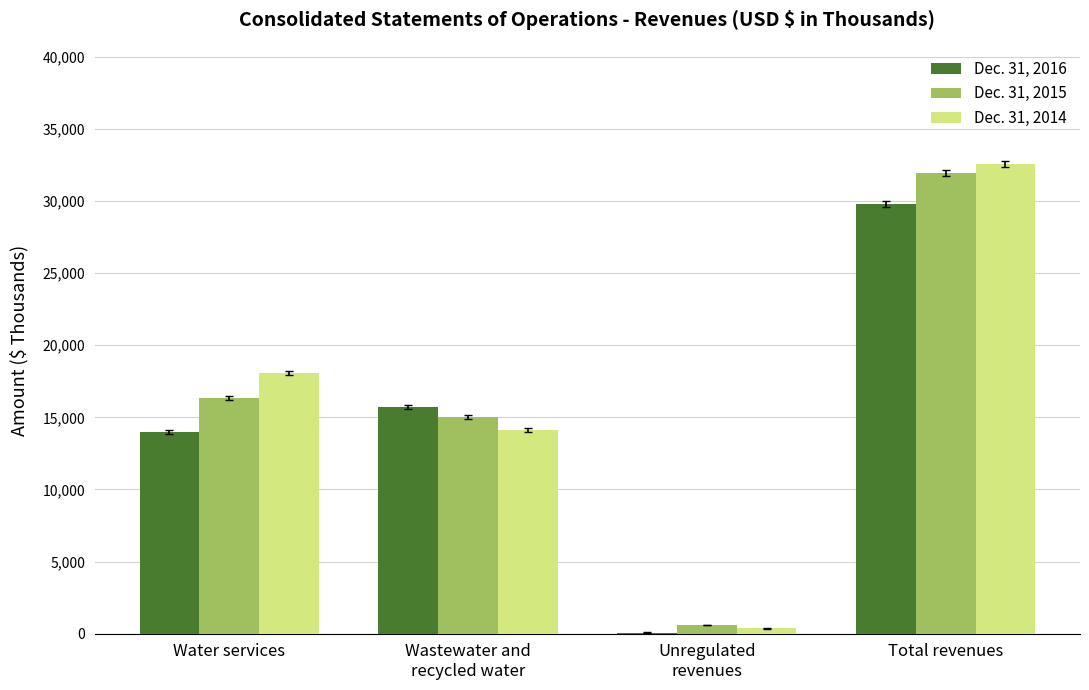

What is the sum of the Dec. 31, 2014 values at Water services and Total revenues?

50635